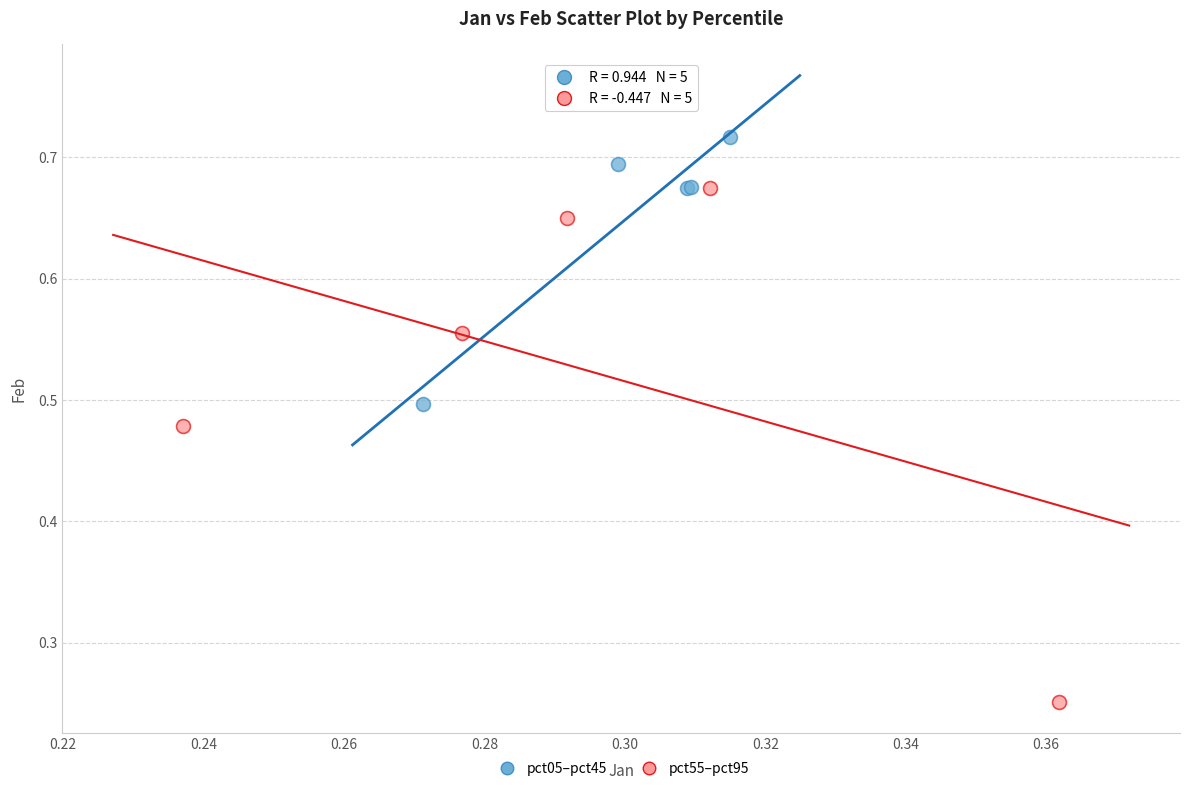

Which series has the widest spread of Y values?

pct55–pct95